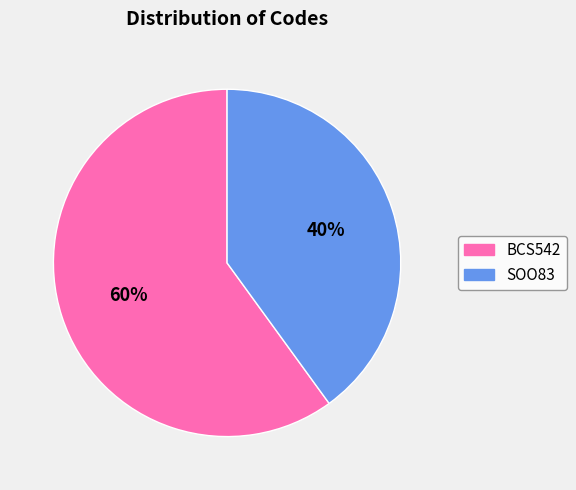

What is the ratio of the value at BCS542 to the value at SOO83?

1.5